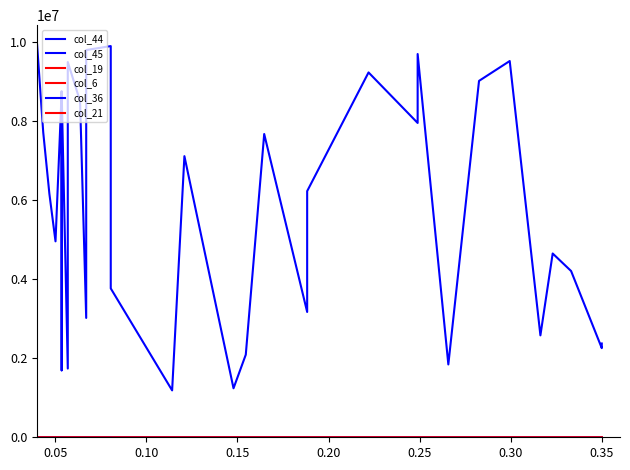

Count the number of categories in the chart.

35